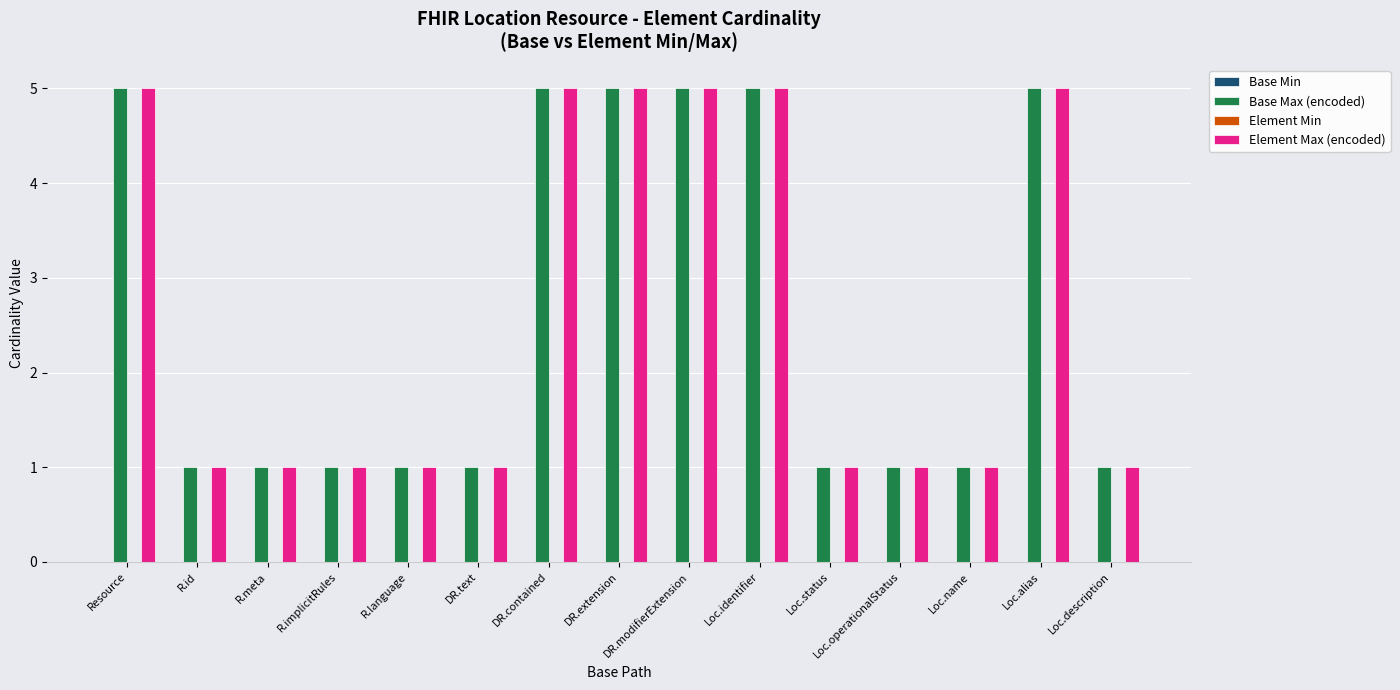

Is it true that Base Max (encoded) equals 7 at DR.modifierExtension?

False